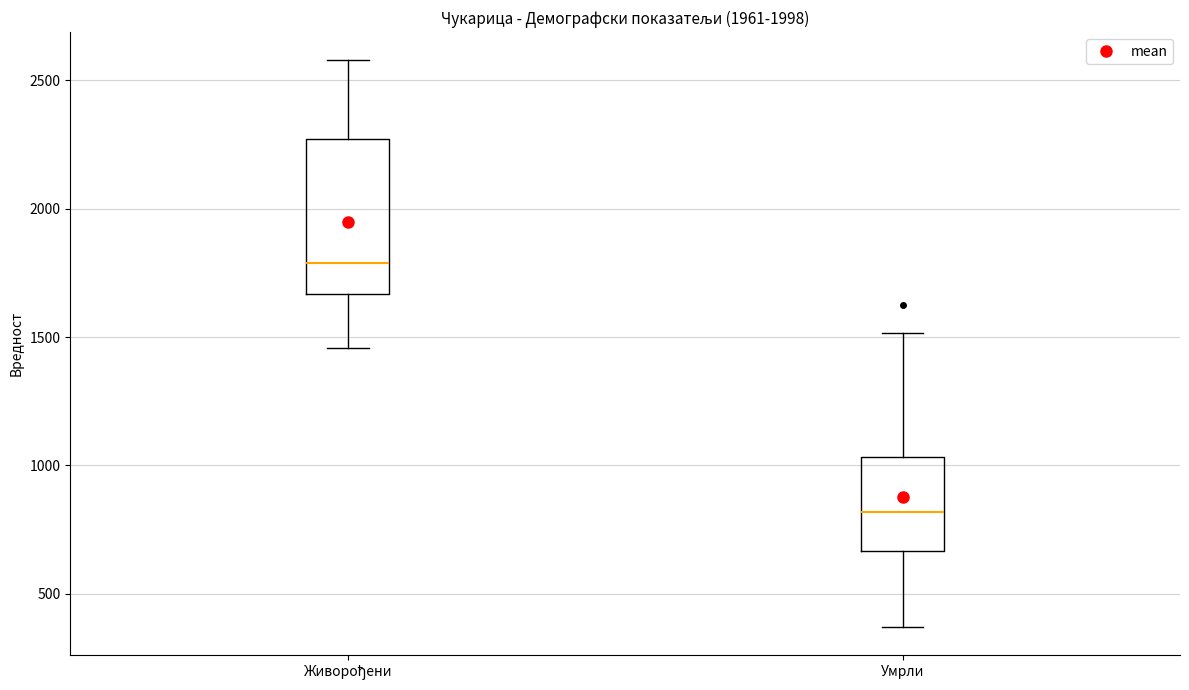

Which box's median line is the lowest?

Умрли